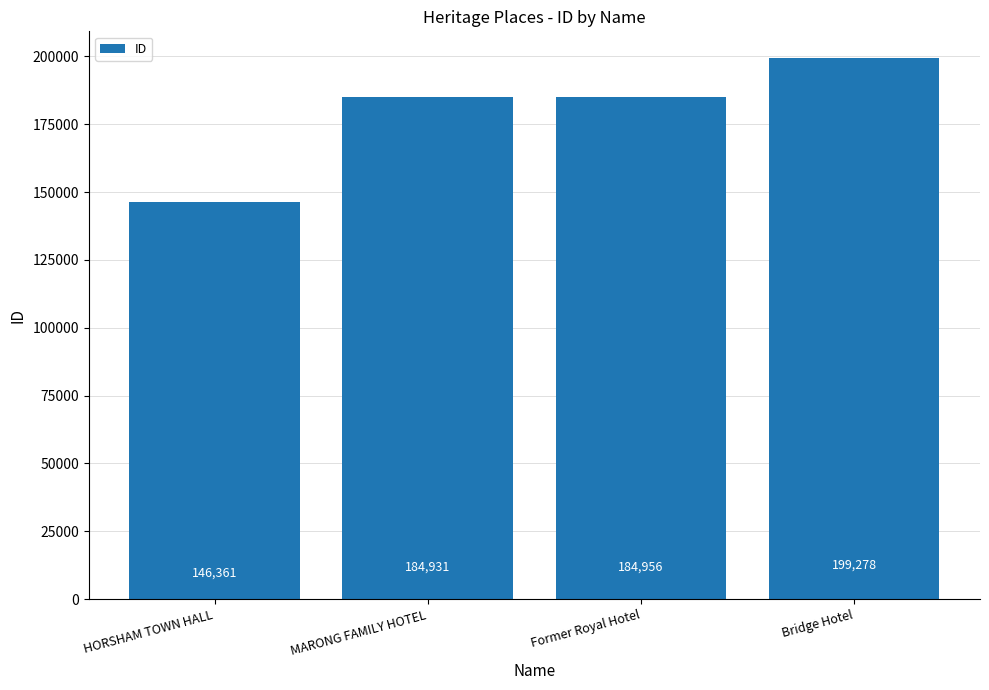

What is the difference between the values at Former Royal Hotel and HORSHAM TOWN HALL?

38595